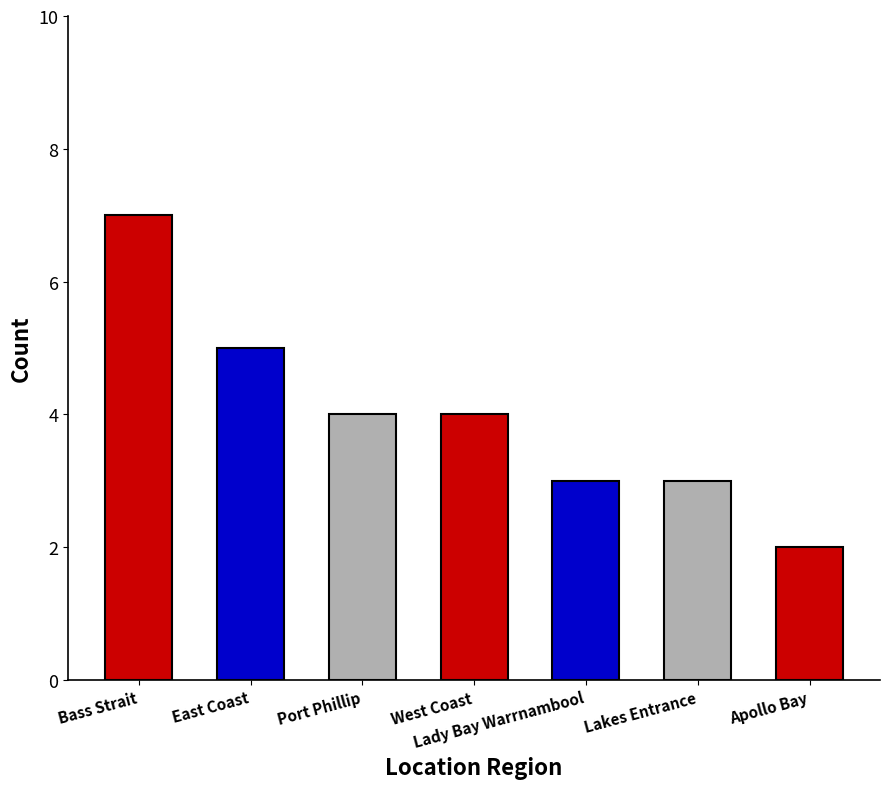

At which category does the chart reach its peak across all series?

Bass Strait